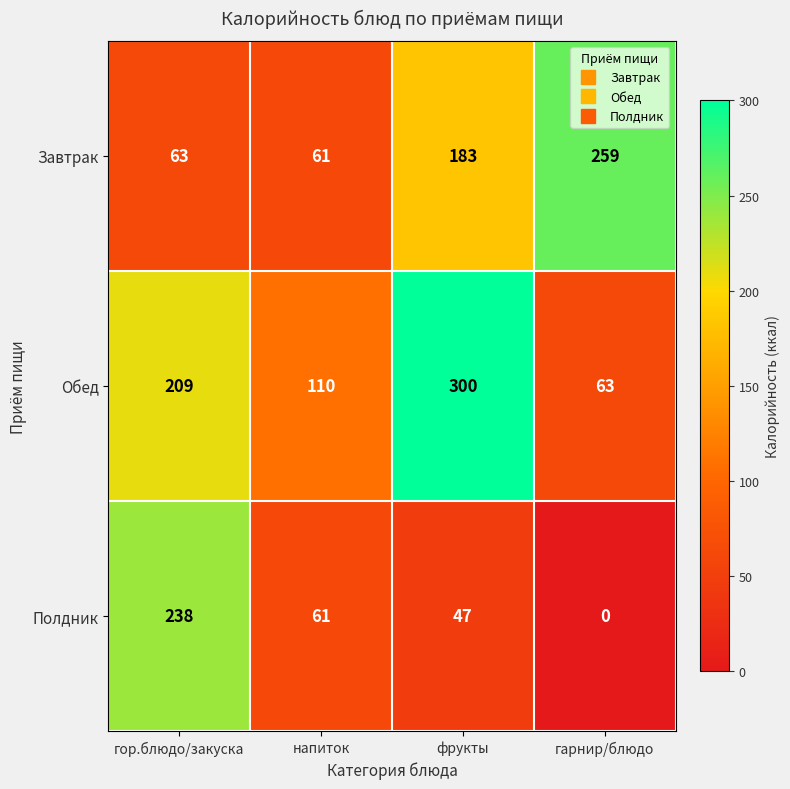

What is the sum of all Завтрак values?

566